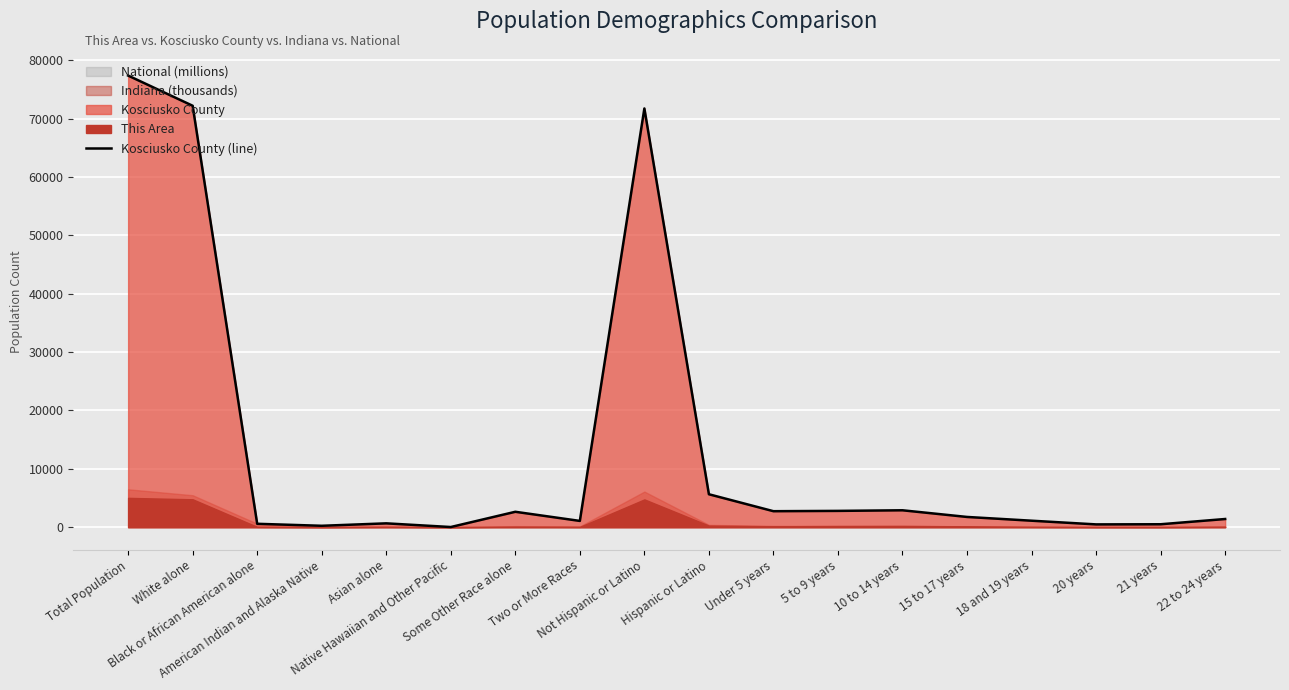

What is the difference between the values at 15 to 17 years and Asian alone?

1096